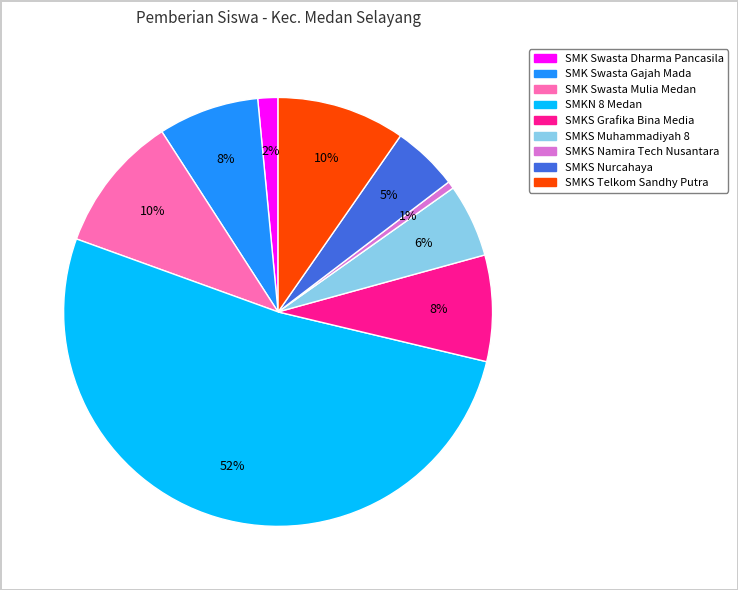

To the nearest percent, what percentage of the pie is SMKS Muhammadiyah 8?

6%